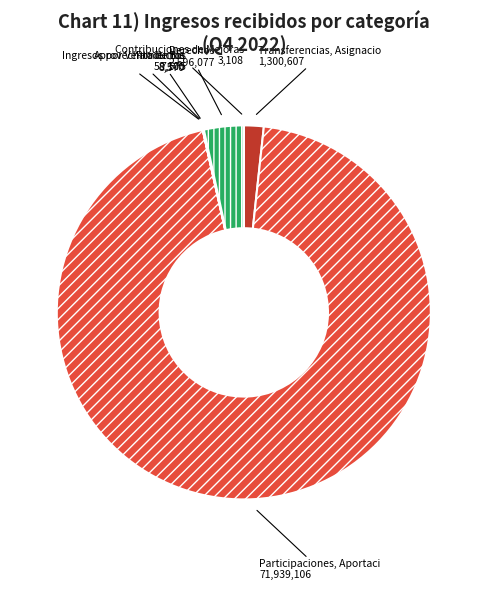

Is there any slice that represents more than half of the pie?

Yes